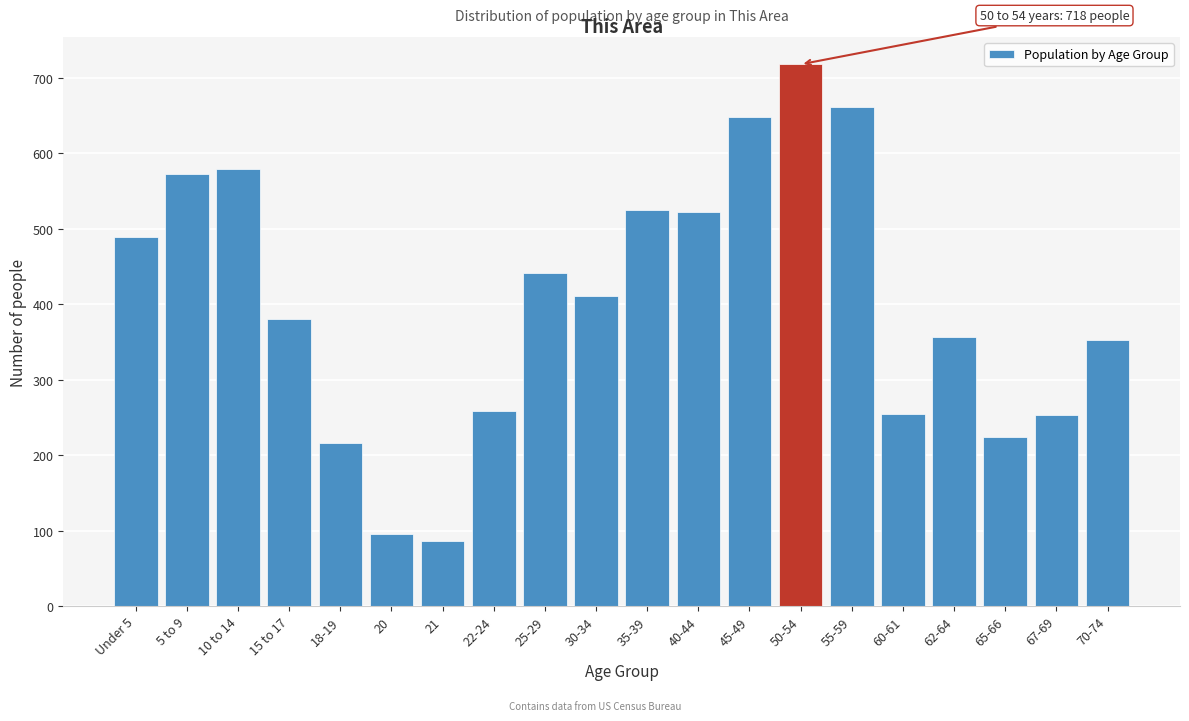

The chart shows a value of 525 at 35-39. True or false?

True